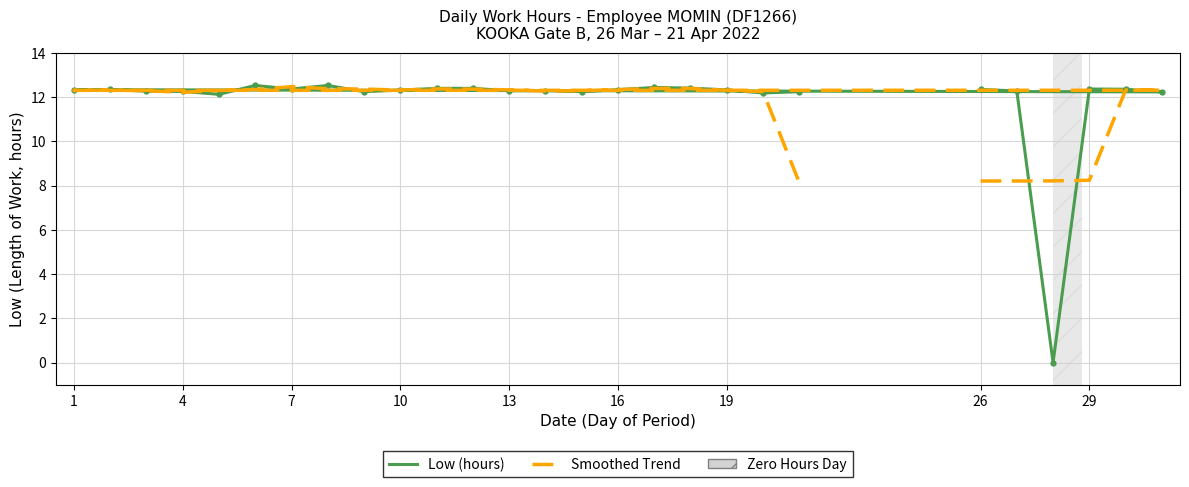

At how many categories does at least one series exceed 4?

27